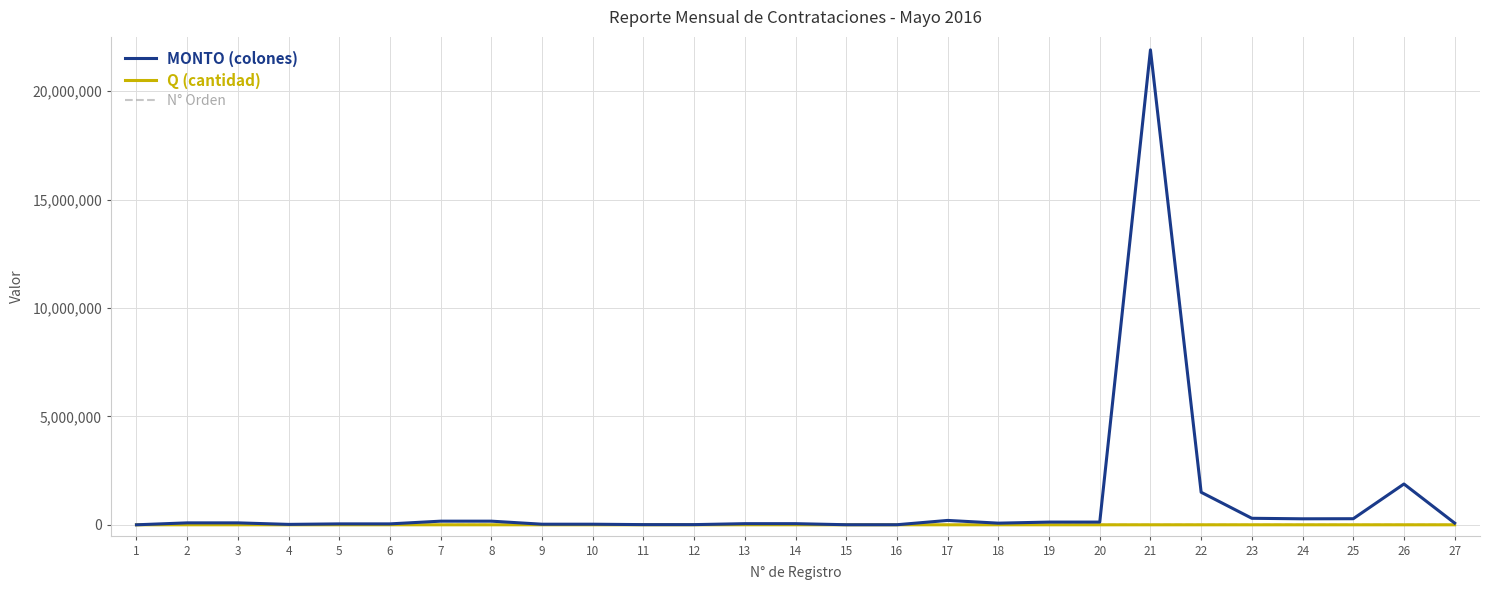

At which category is the sum across all series the highest?

21